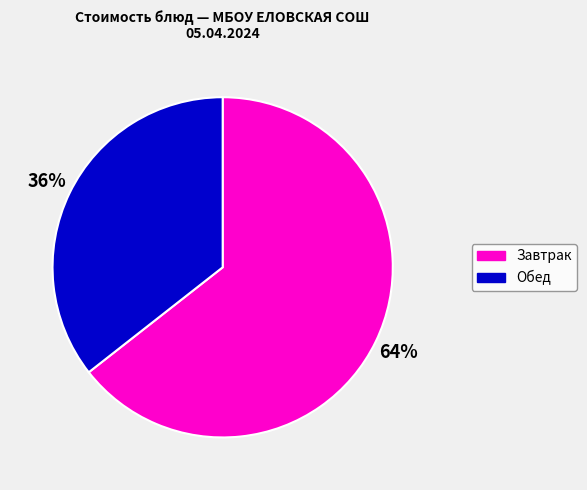

Which has a higher value, Обед or Завтрак?

Завтрак